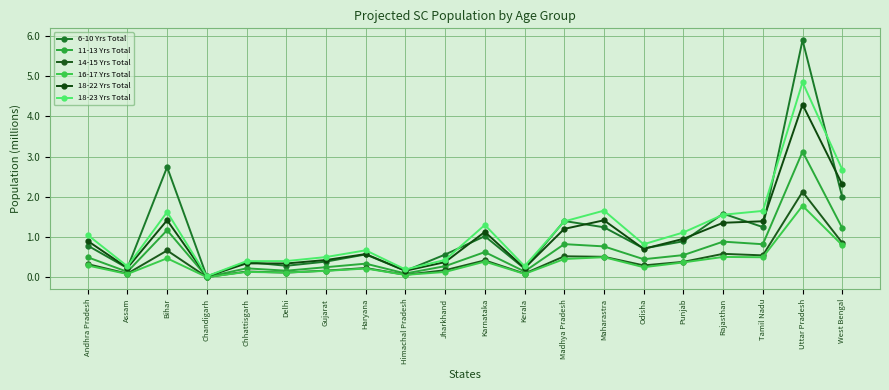

What is the approximate value of 18-23 Yrs Total at Gujarat?

0.5